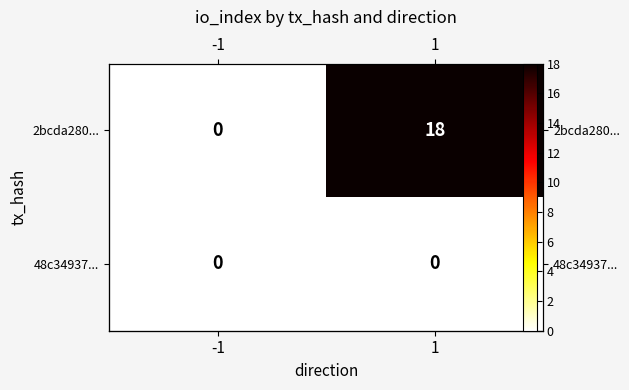

The 2bcda280... series shows 28 at 1. True or false?

False